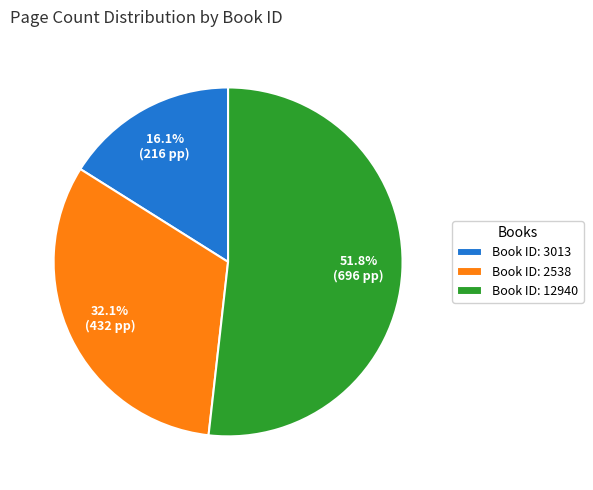

How many slices are in this pie chart?

3